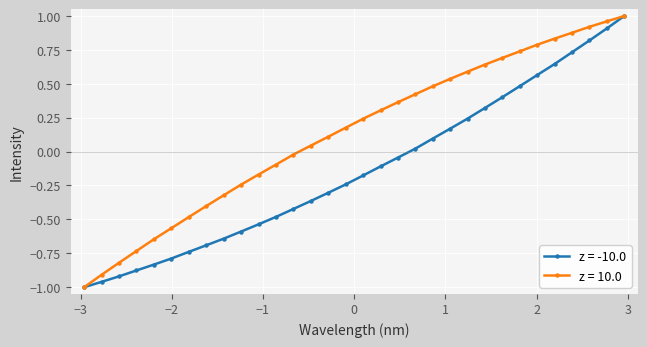

Does the chart have visible grid lines?

Yes